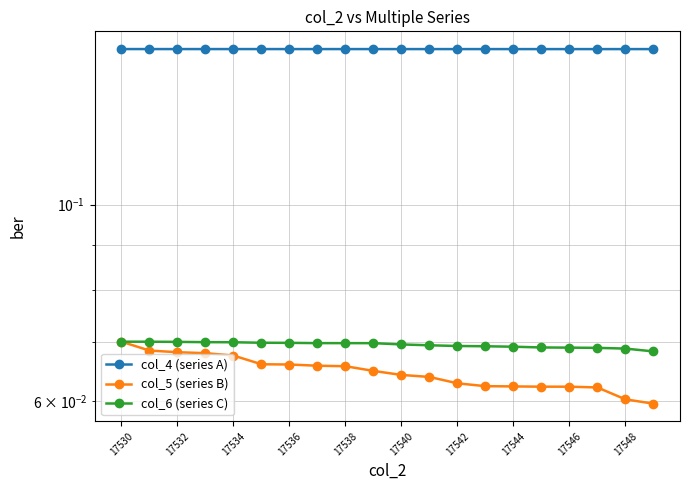

True or false: col_5 (series B) and col_6 (series C) intersect in this chart.

False